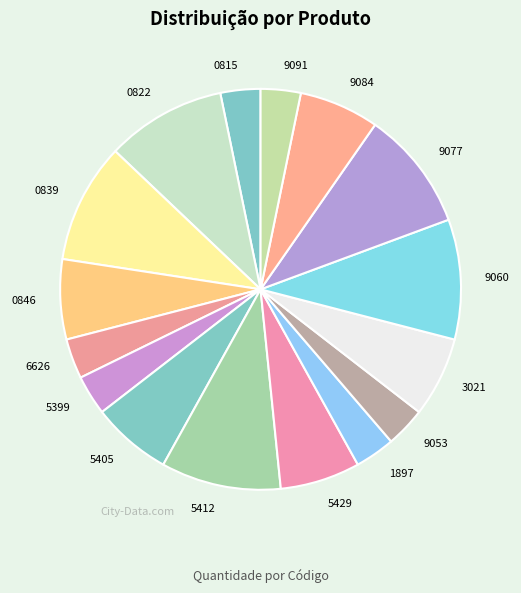

How many slices are in this pie chart?

16